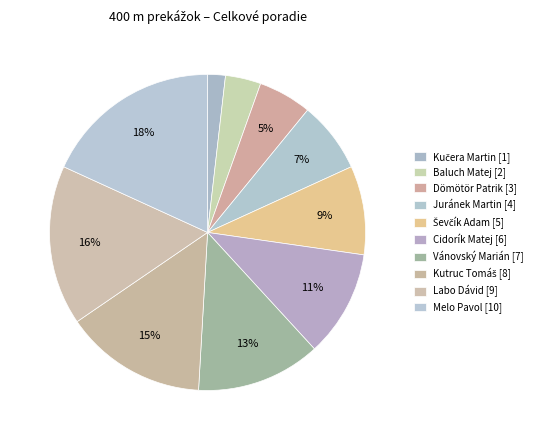

The Juránek Martin slice represents 22% of the pie. True or false?

False